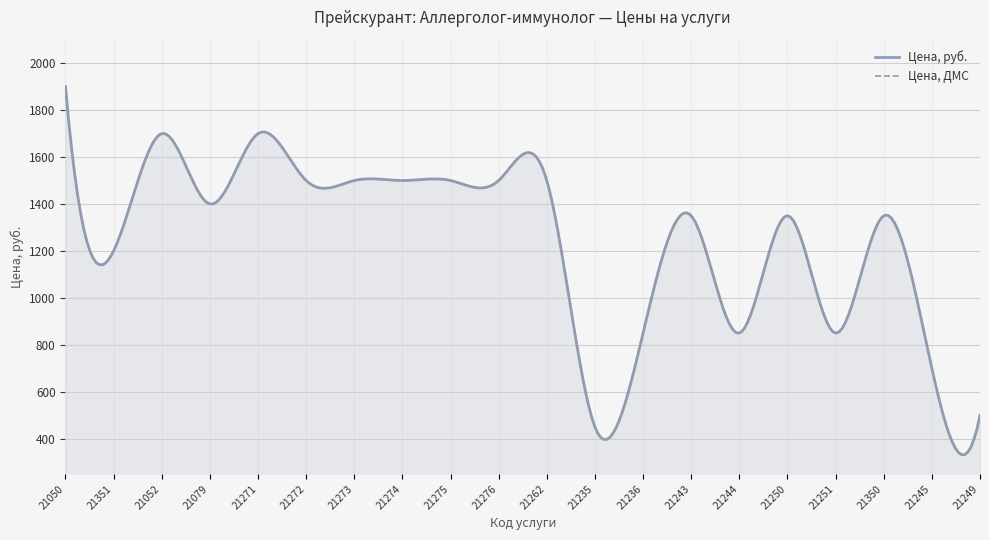

Is it true that Цена, руб. equals 3024 at 21050?

False